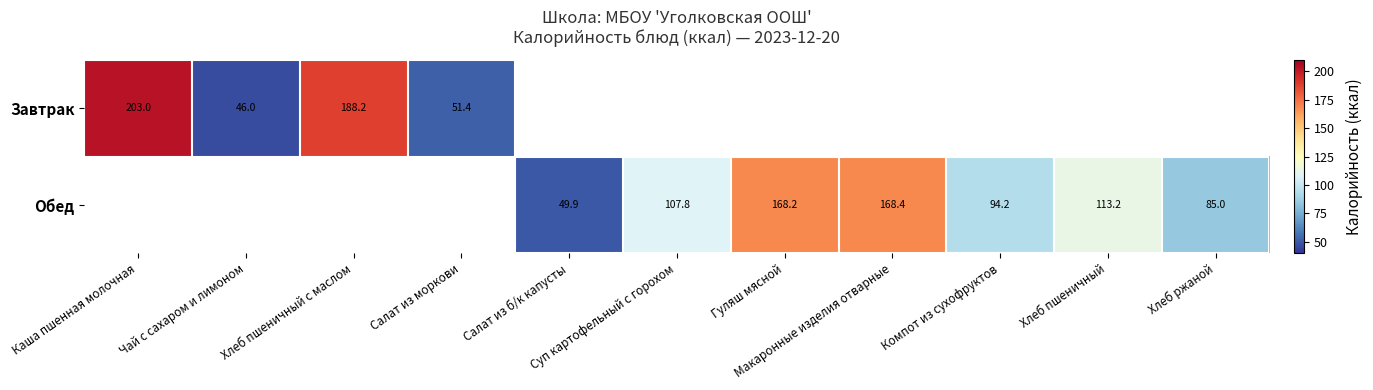

The Обед series shows 187.6 at Хлеб пшеничный. True or false?

False